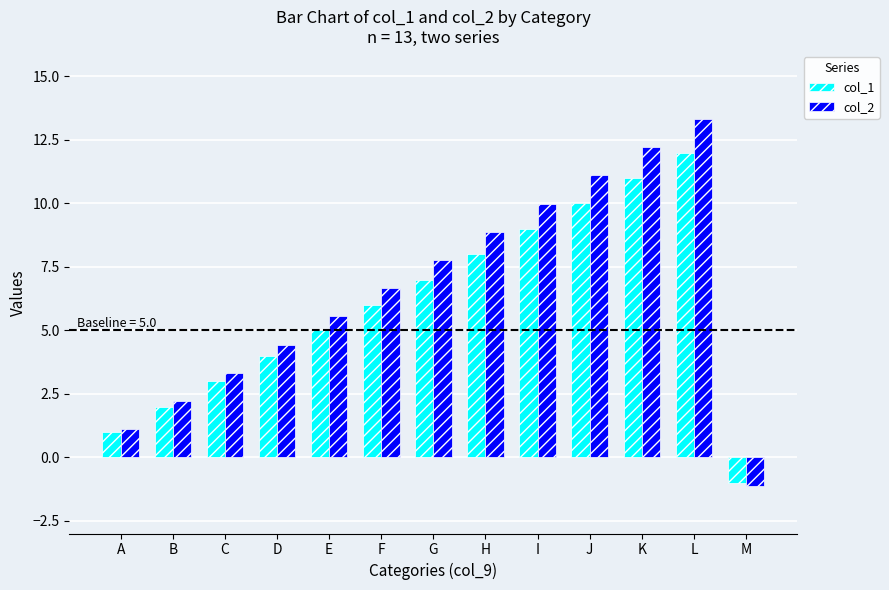

What is the difference between the highest and lowest values at C?

0.3